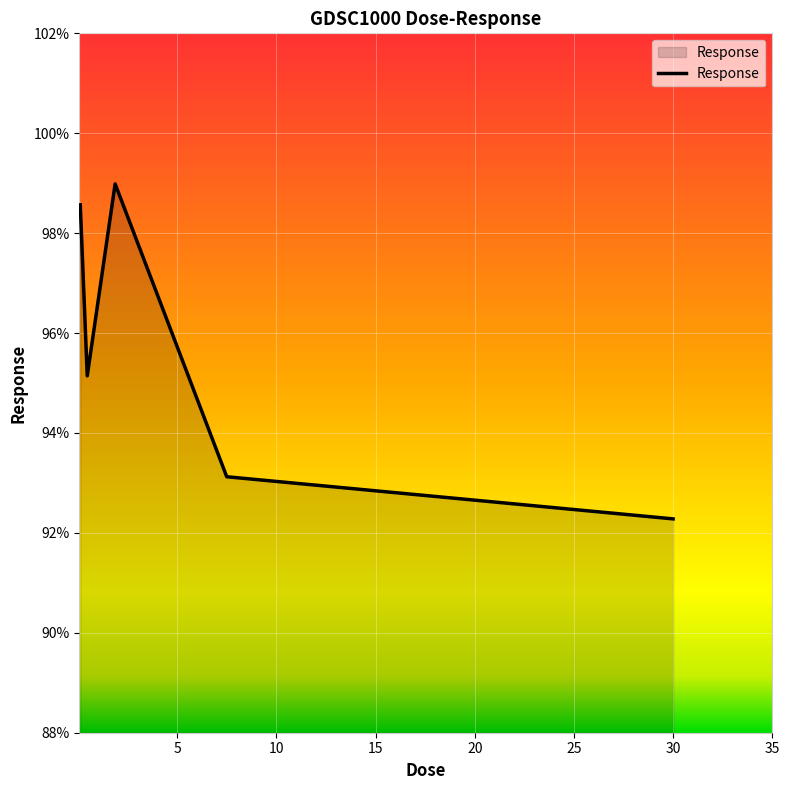

Does the chart display data point markers on the line(s)?

No